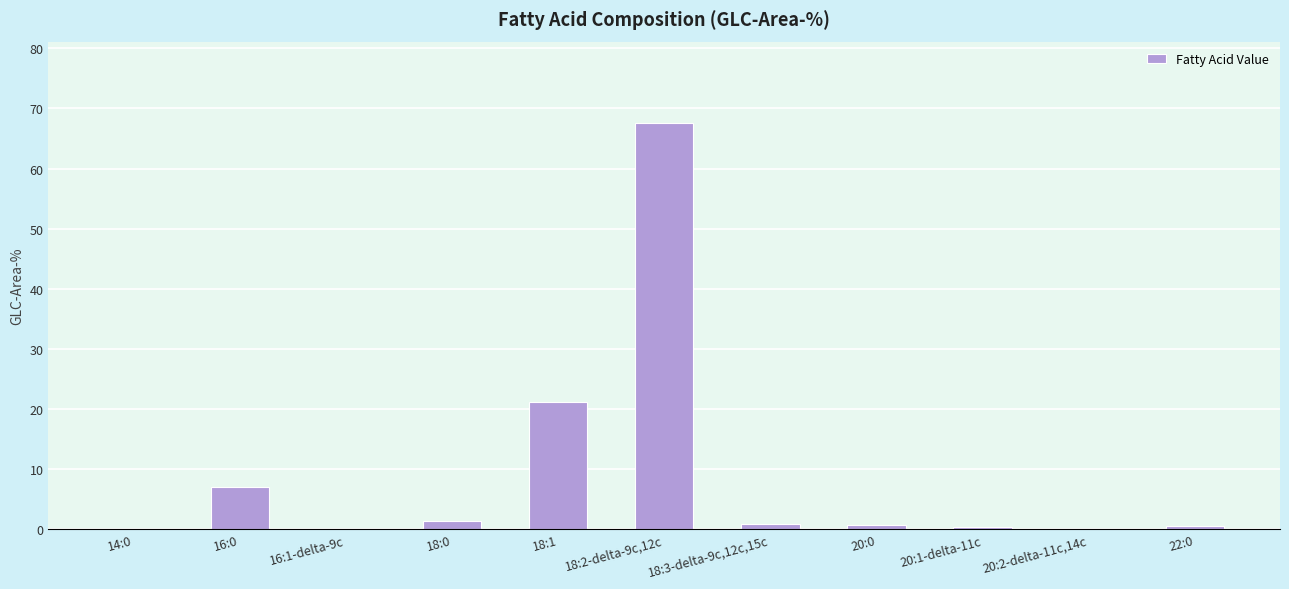

What is the sum of the values at 20:0 and 14:0?

0.8